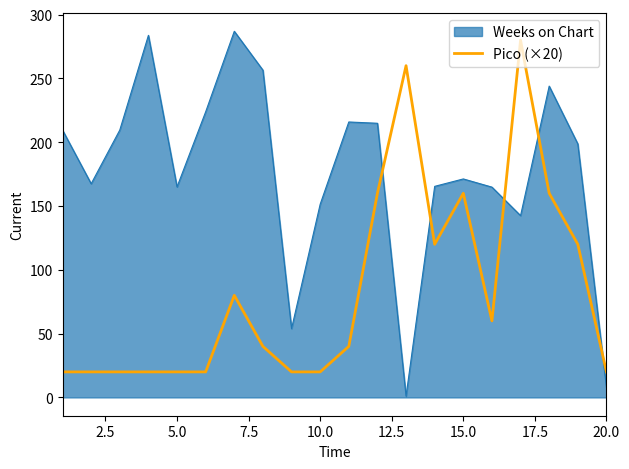

List the series in order of their overall mean, highest first.

Weeks on Chart, Pico (×20)